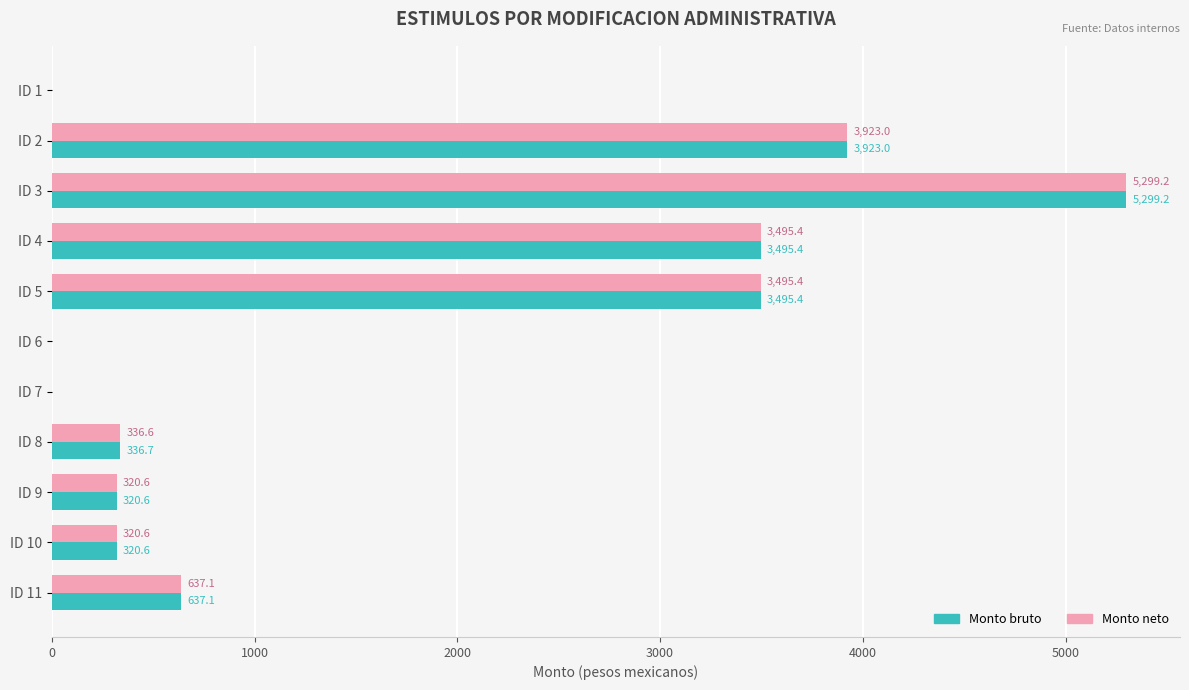

At which category is the sum across all series the highest?

ID 3